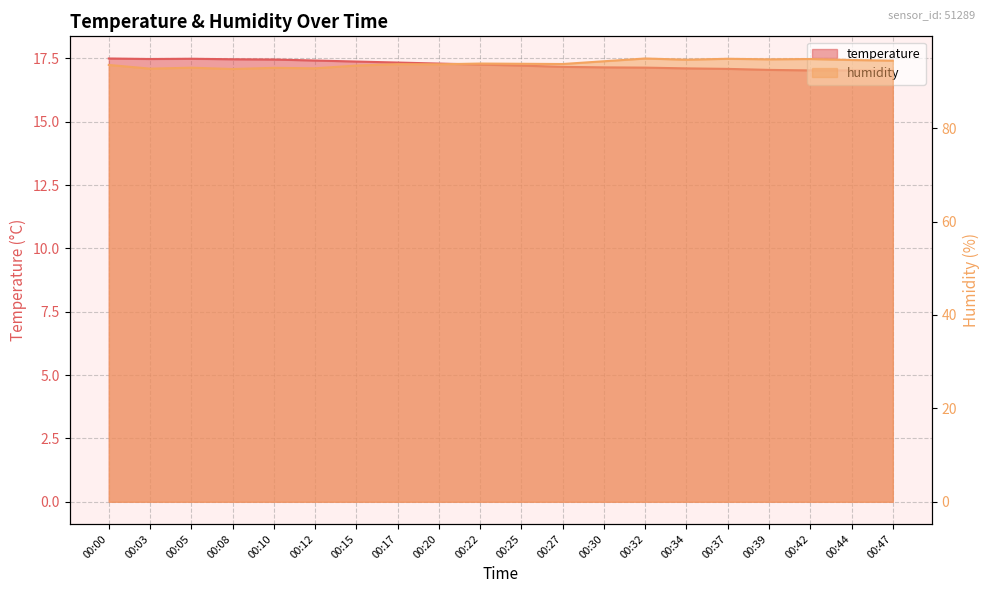

True or false: temperature and humidity cross at least once.

False